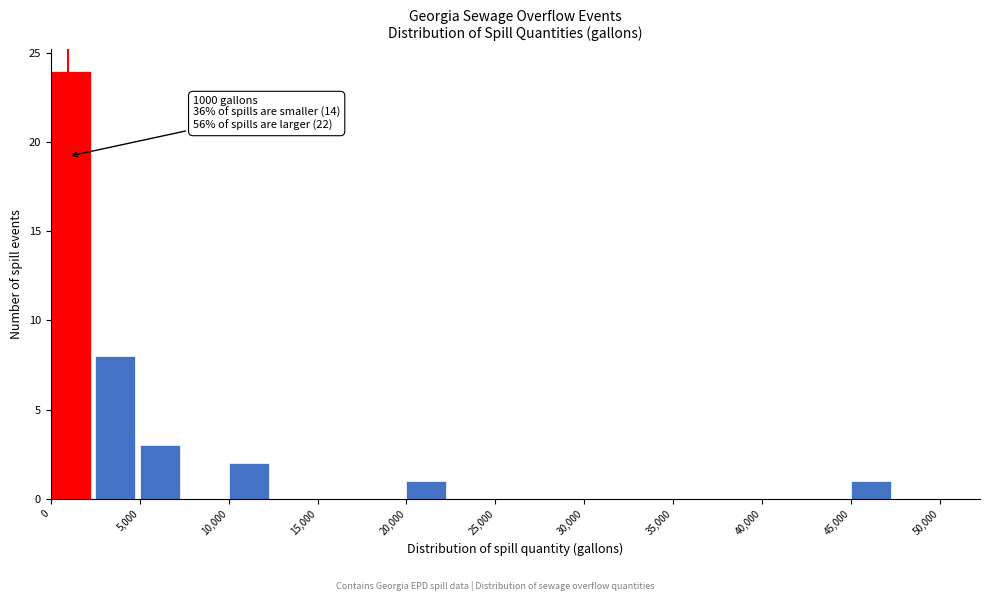

Over which range of the x-axis is the bar tallest?

0 to 2500